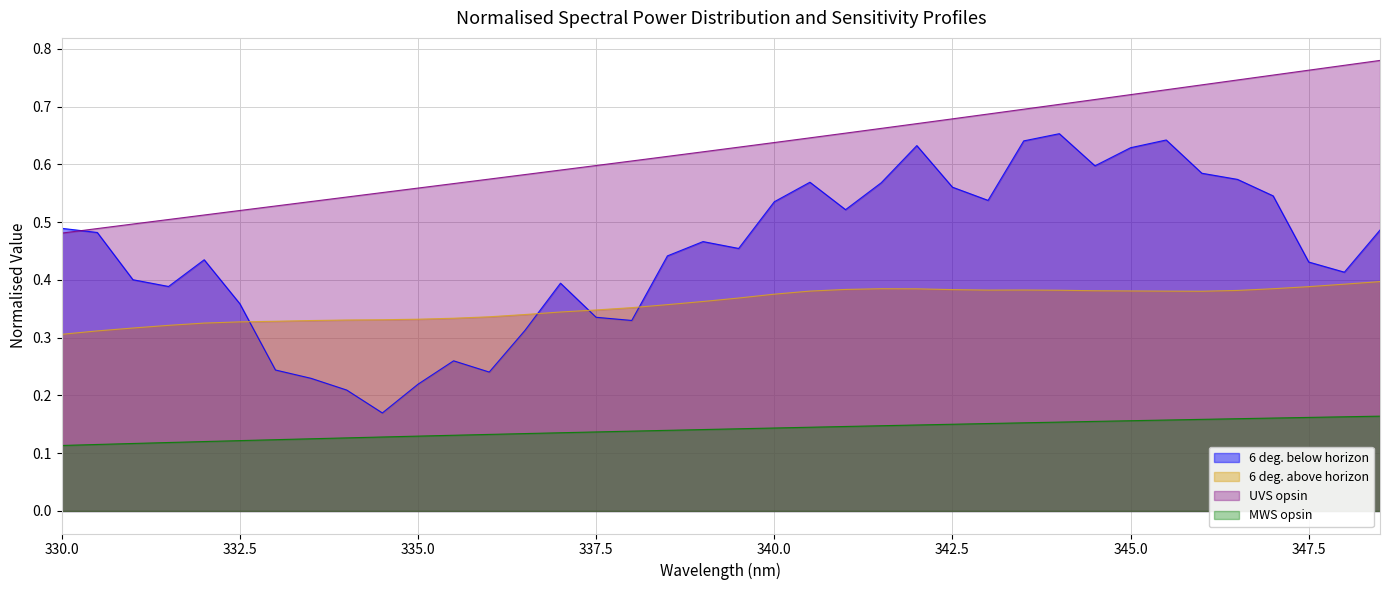

Between 342 and 340, which is larger?

342